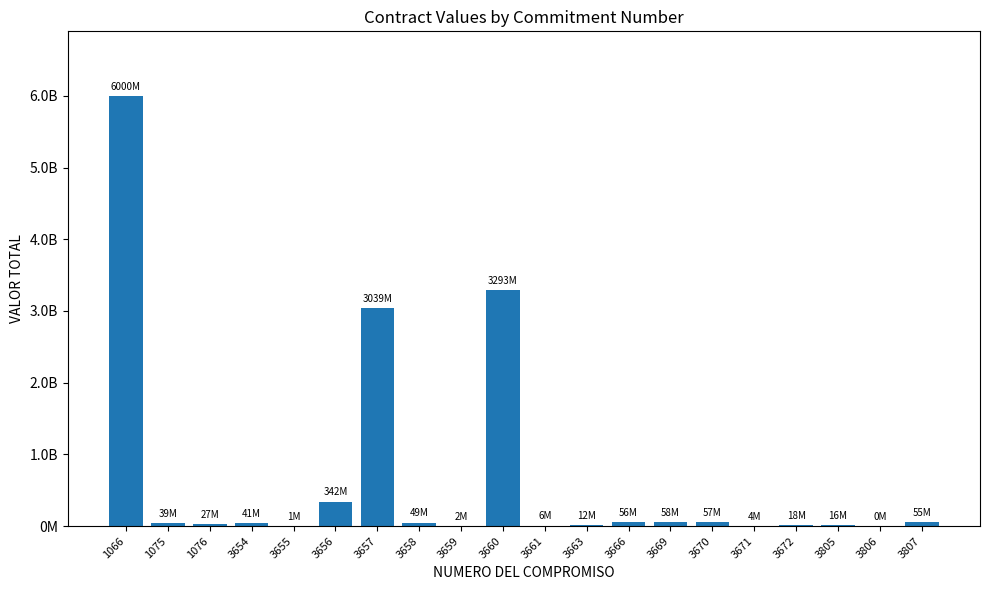

Which label corresponds to the smallest value in the chart?

3806